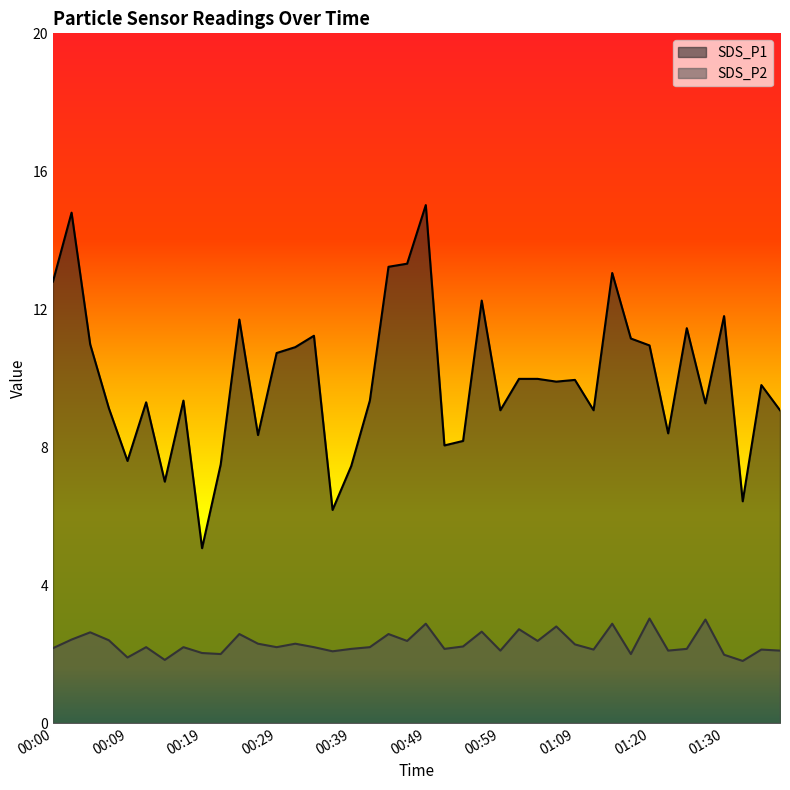

Where is the first local maximum for SDS_P2?

00:05